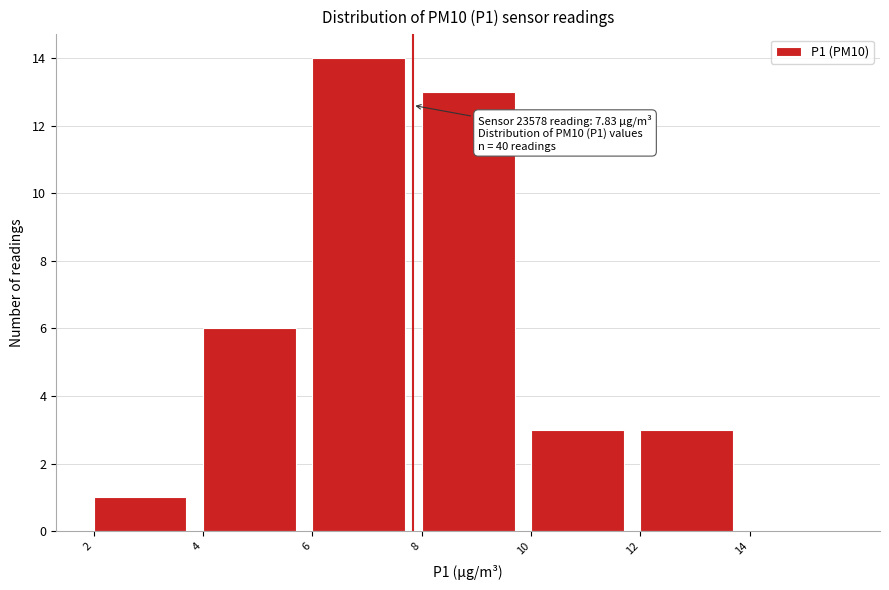

Which range on the x-axis has the tallest bar?

6 to 8